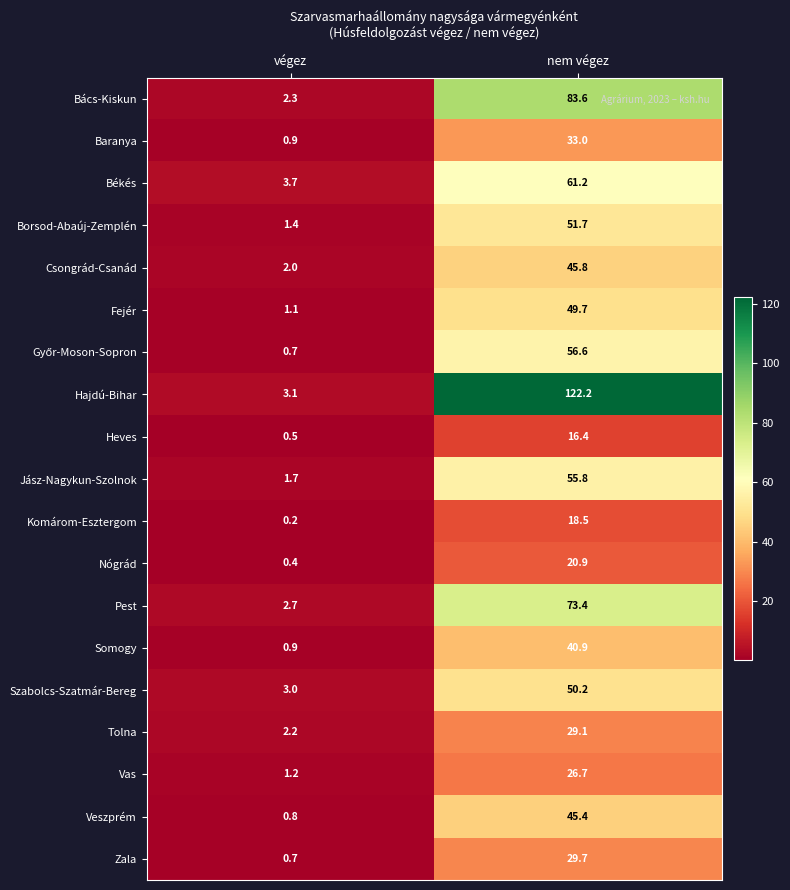

List the labels in order of Baranya value, largest first.

nem végez, végez